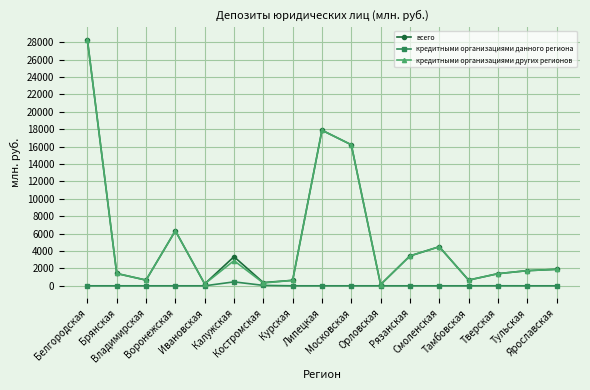

At which category is the sum across all series the highest?

Белгородская